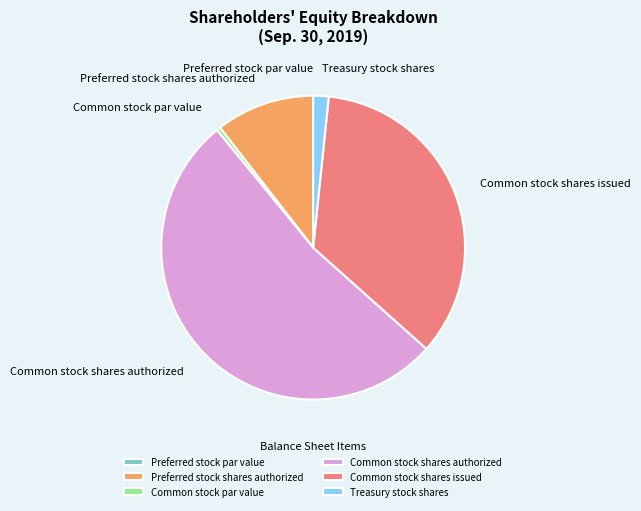

Is it true that Common stock shares authorized is 60% of the pie?

False